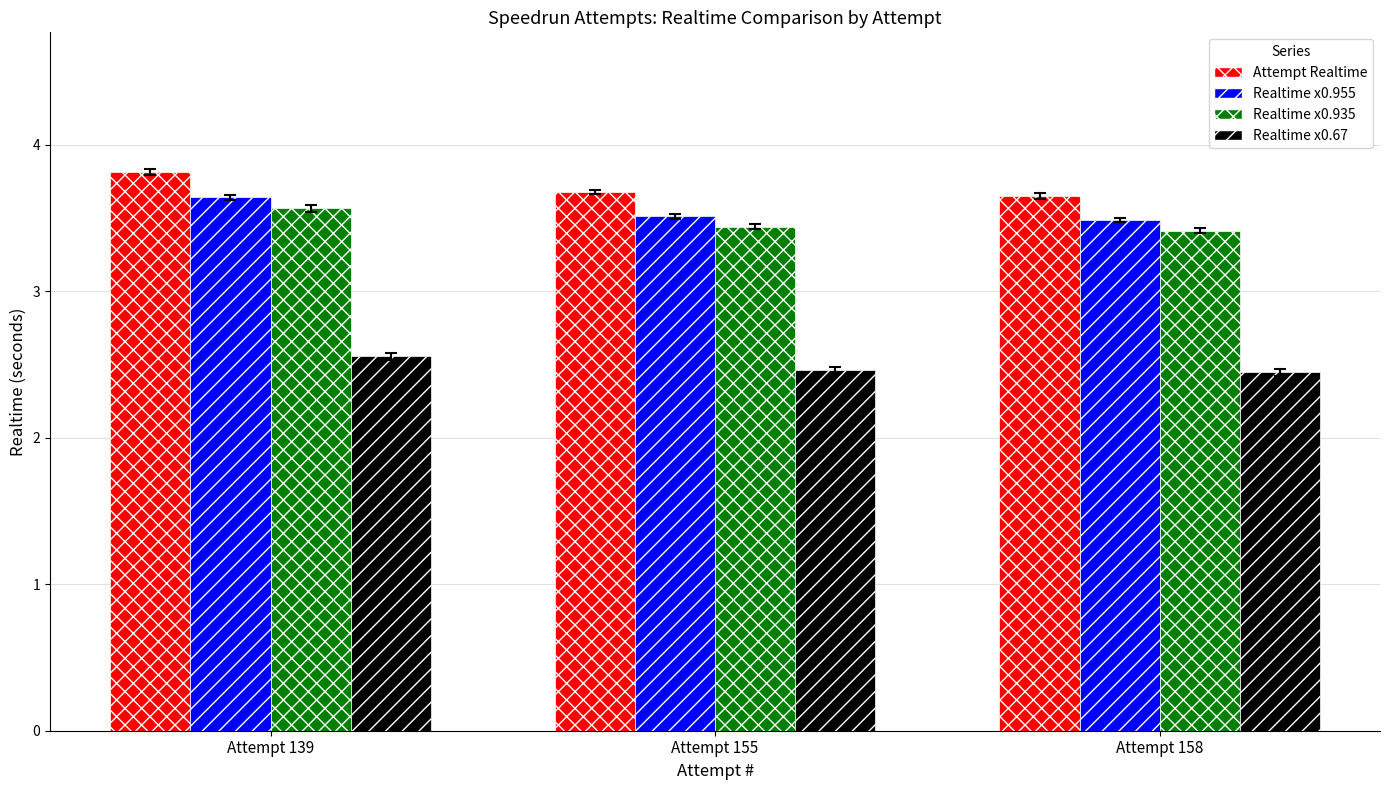

Which category has the highest value across all series?

Attempt 139